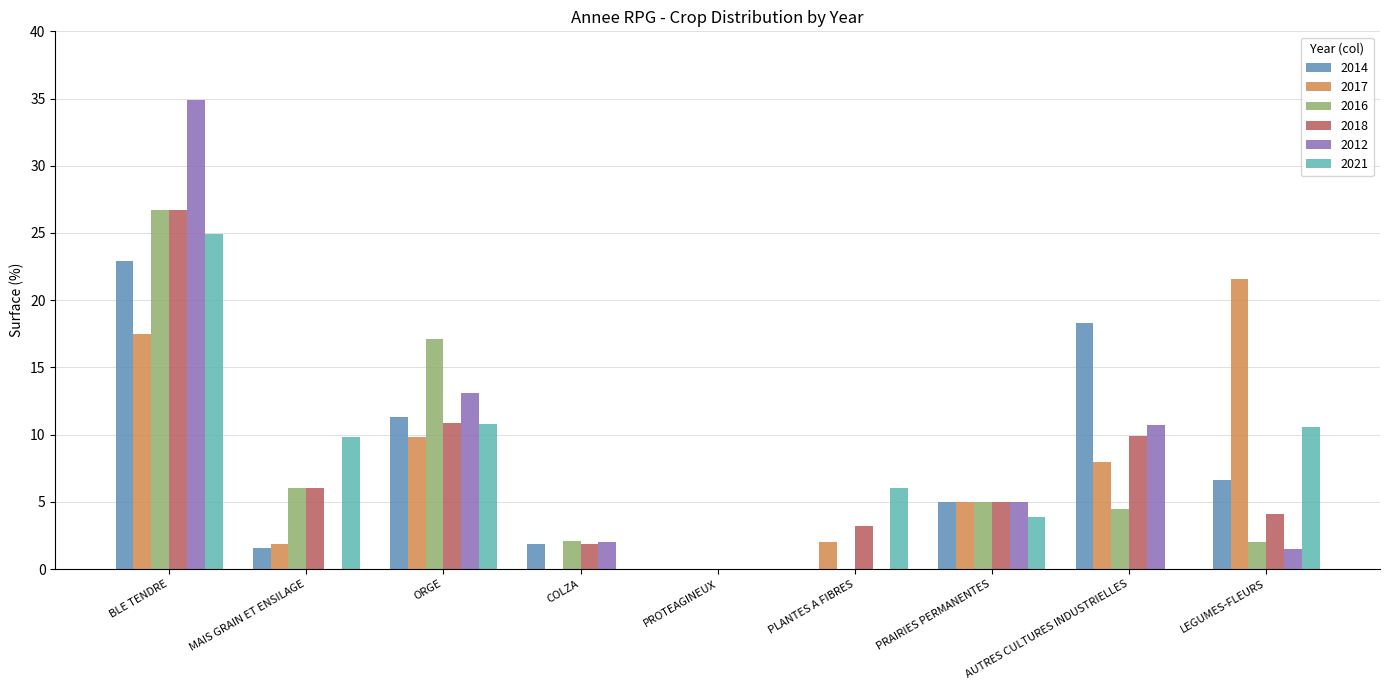

Which series has the widest spread of values?

2012